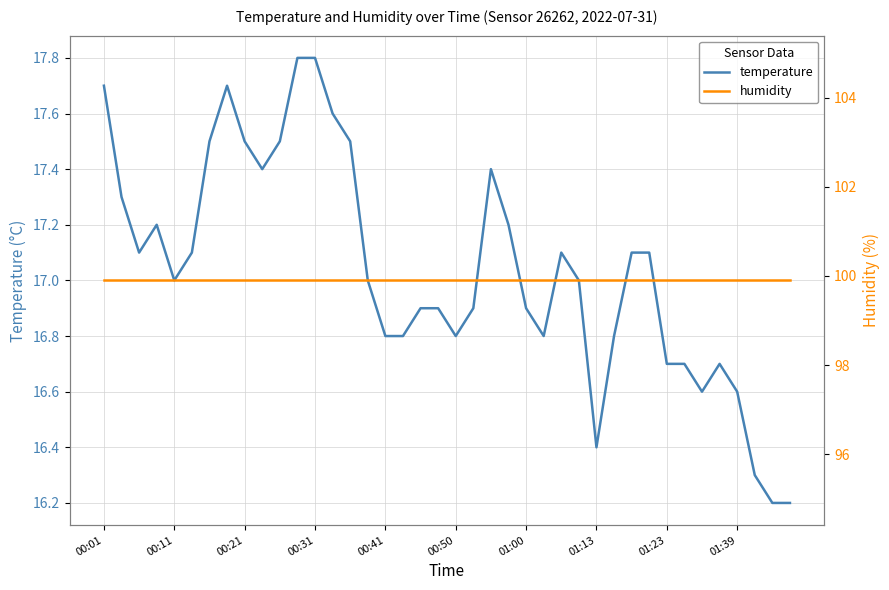

The temperature series shows 6.3 at 00:50. True or false?

False